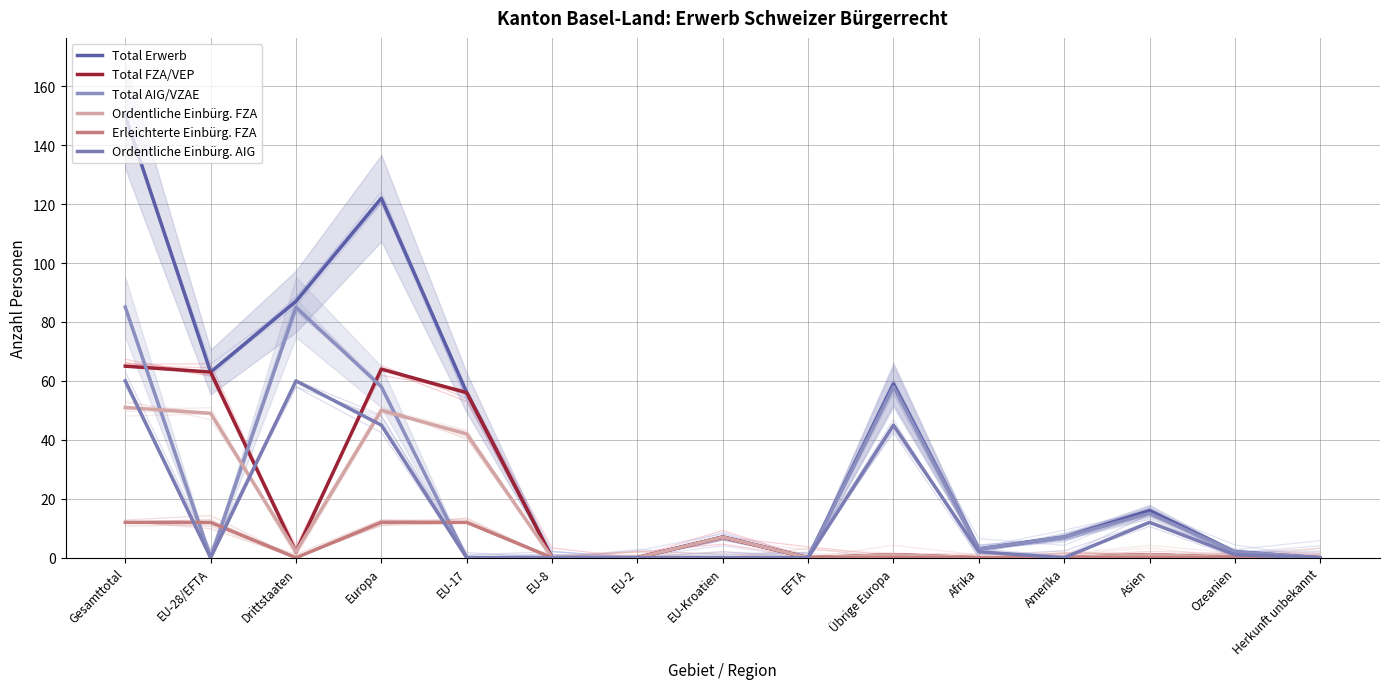

Where do Ordentliche Einbürg. AIG and Total FZA/VEP first cross each other?

EU-28/EFTA and Drittstaaten